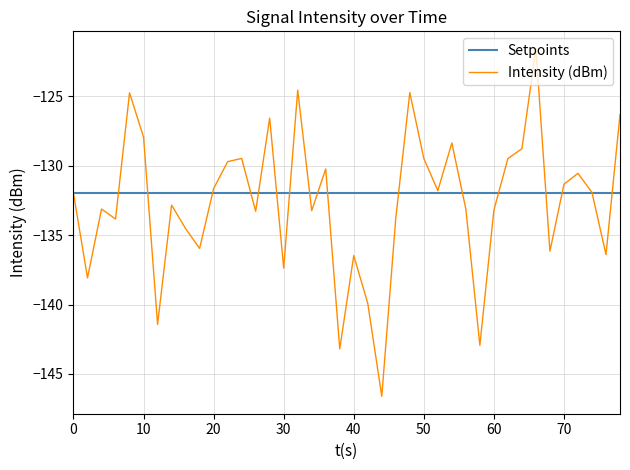

What is the maximum value shown in the chart?

-121.6